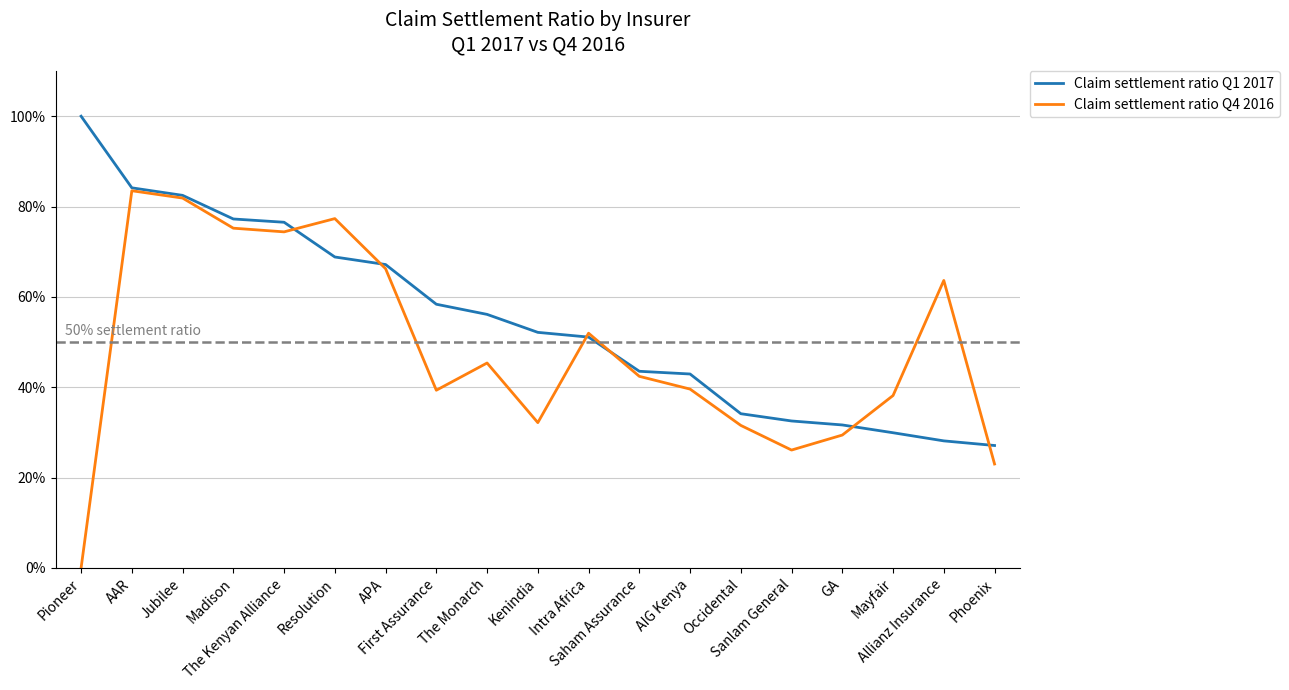

Which series has the widest spread of values?

Claim settlement ratio Q4 2016